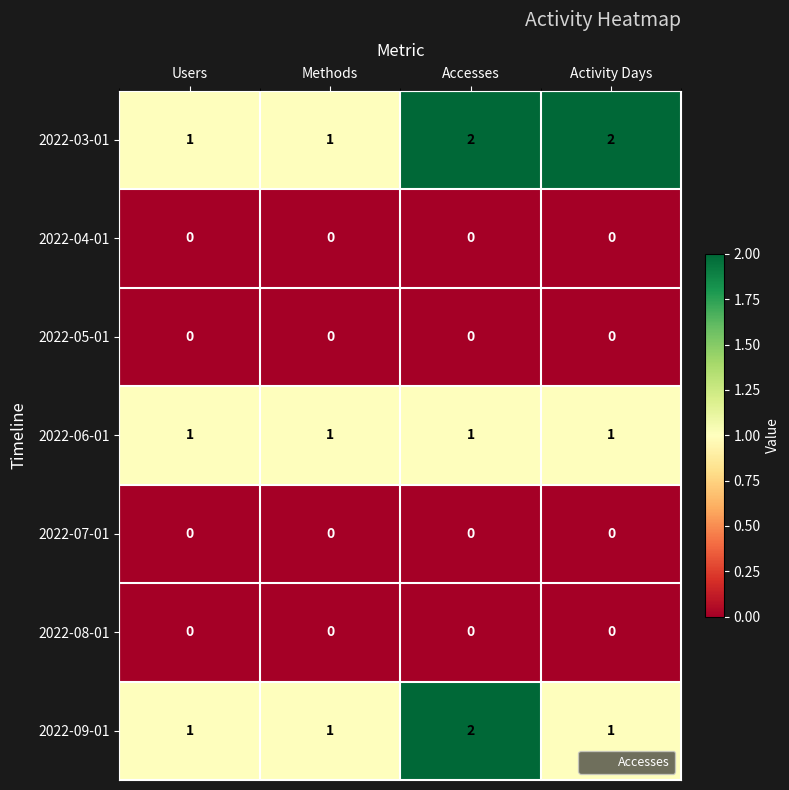

What is the spread (max minus min) of values at Activity Days?

2